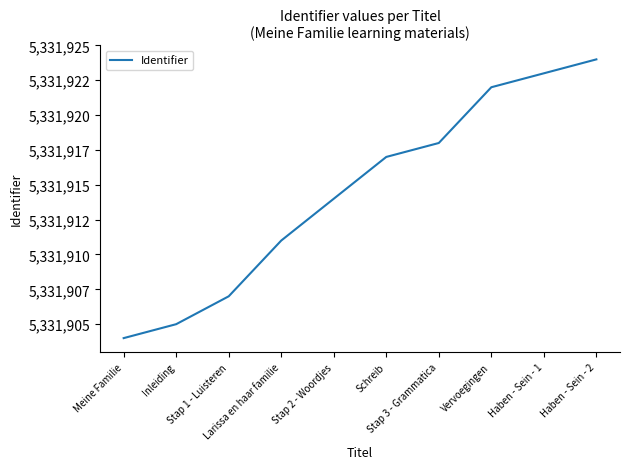

Read the value at Haben - Sein - 1, to the nearest 5.

5331925